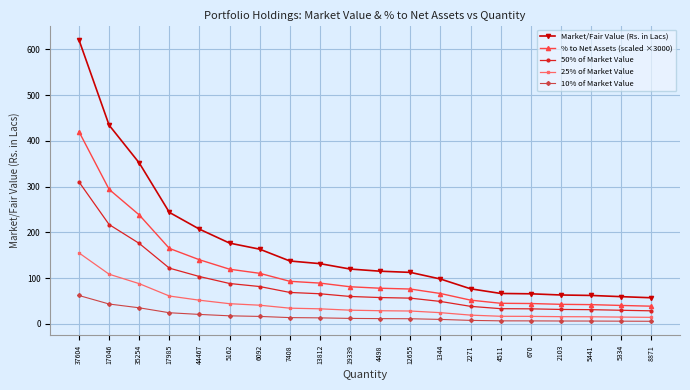

At which category is the sum across all series the highest?

37604